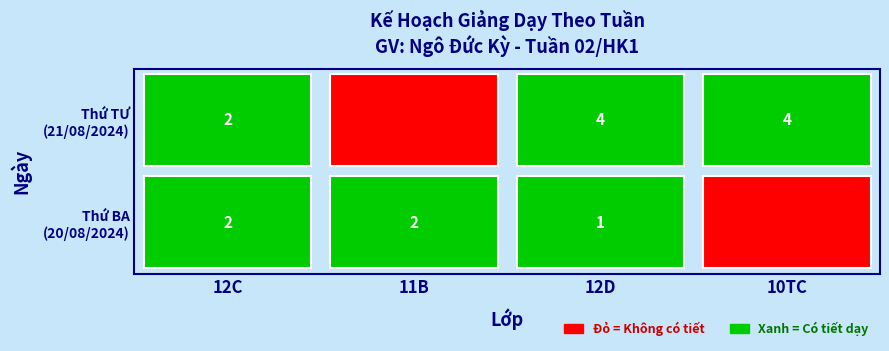

List the labels in order of Thứ BA value, smallest first.

10TC, 12D, 12C, 11B